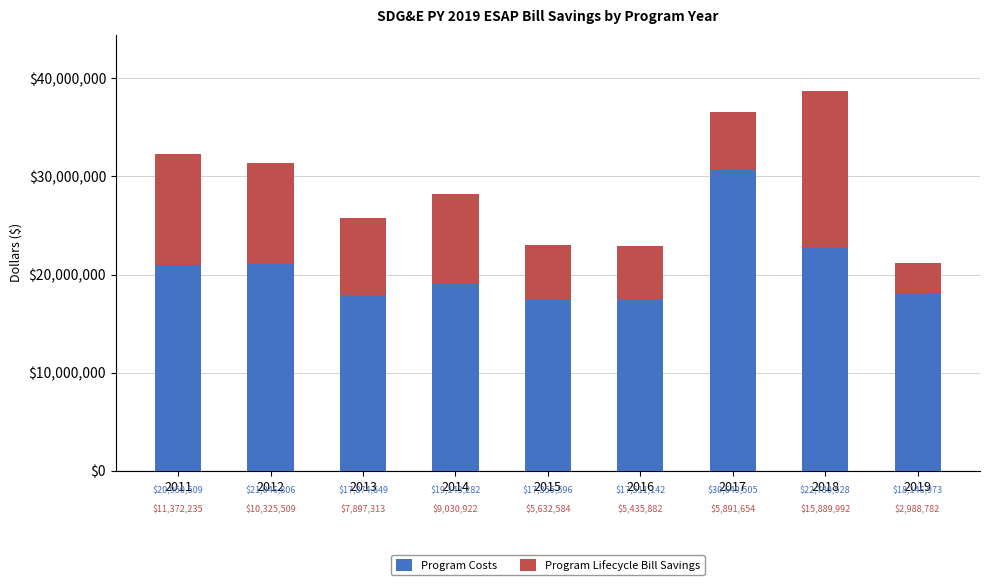

Read the Program Costs value at 2011.

20950509.0